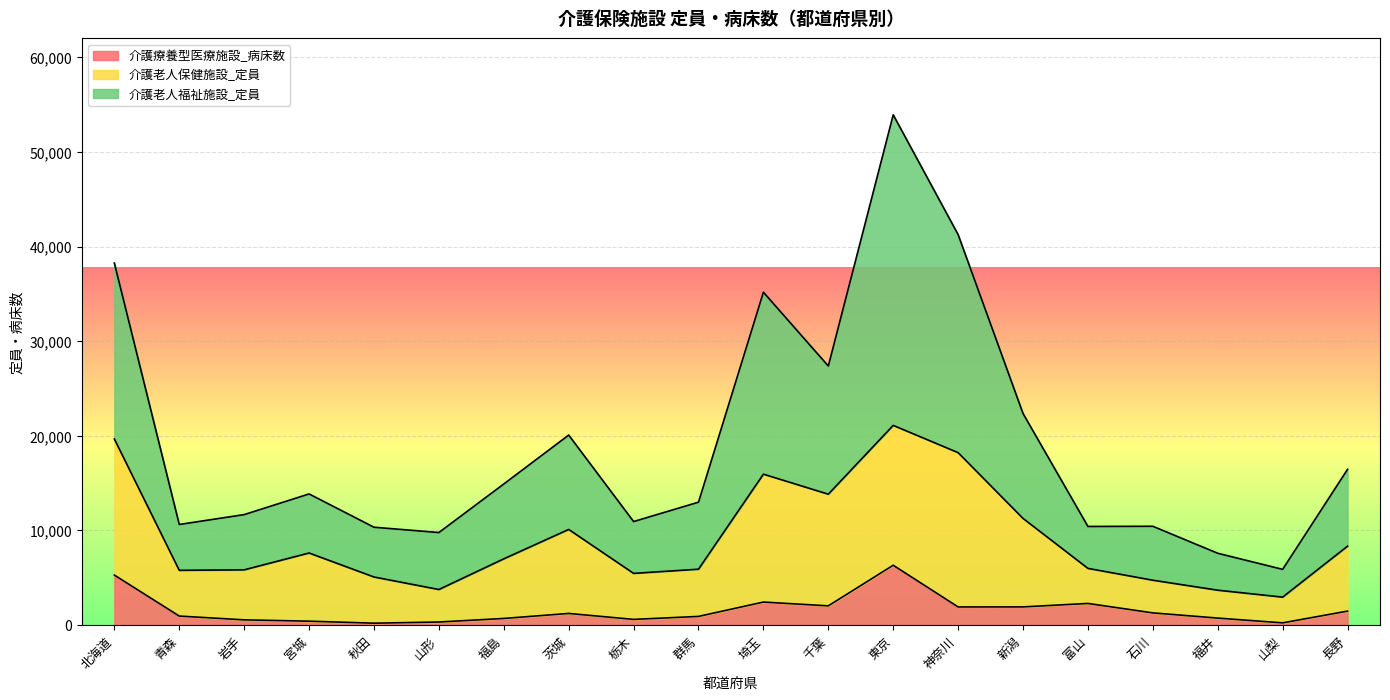

What is the total value across all series at 東京?

53933